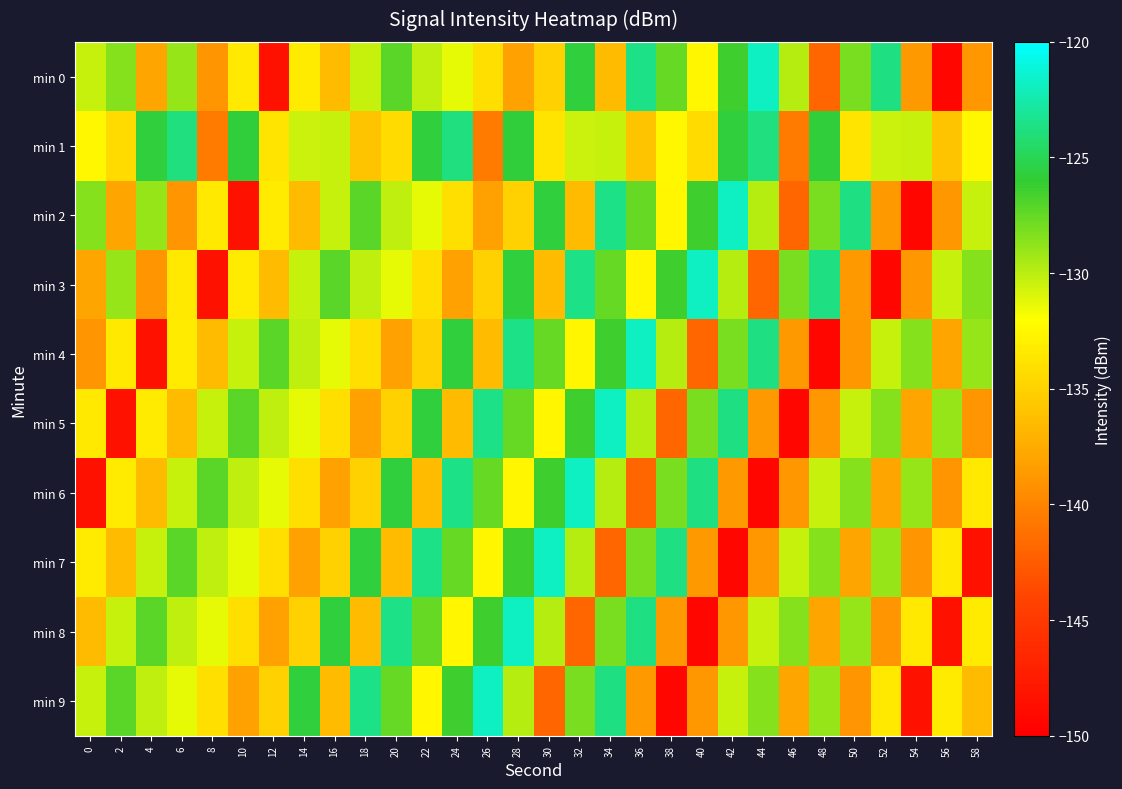

Reading right to left, extract all data points from this chart.

min 0: 58=-138.8	56=-149.3	54=-138.7	52=-123.7	50=-128.1	48=-141.9	46=-129.9	44=-121.8	42=-126.4	40=-132.6	38=-127.6	36=-123.6	34=-136.4	32=-125.7	30=-135.1	28=-138.3	26=-134.1	24=-131.3	22=-130.2	20=-127.1	18=-130.4	16=-136.5	14=-133.3	12=-148.5	10=-133.4	8=-138.9	6=-128.9	4=-138.0	2=-128.5	0=-130.4
min 1: 58=-132.5	56=-135.9	54=-130.3	52=-130.5	50=-133.8	48=-125.8	46=-140.6	44=-123.8	42=-125.7	40=-134.3	38=-132.5	36=-135.9	34=-130.3	32=-130.5	30=-133.8	28=-125.8	26=-140.6	24=-123.8	22=-125.7	20=-134.3	18=-135.9	16=-130.3	14=-130.5	12=-133.8	10=-125.8	8=-140.6	6=-123.8	4=-125.7	2=-134.3	0=-132.5
min 2: 58=-130.4	56=-138.8	54=-149.3	52=-138.7	50=-123.7	48=-128.1	46=-141.9	44=-129.9	42=-121.8	40=-126.4	38=-132.6	36=-127.6	34=-123.6	32=-136.4	30=-125.7	28=-135.1	26=-138.3	24=-134.1	22=-131.3	20=-130.2	18=-127.1	16=-130.4	14=-136.5	12=-133.3	10=-148.5	8=-133.4	6=-138.9	4=-128.9	2=-138.0	0=-128.5
min 3: 58=-128.5	56=-130.4	54=-138.8	52=-149.3	50=-138.7	48=-123.7	46=-128.1	44=-141.9	42=-129.9	40=-121.8	38=-126.4	36=-132.6	34=-127.6	32=-123.6	30=-136.4	28=-125.7	26=-135.1	24=-138.3	22=-134.1	20=-131.3	18=-130.2	16=-127.1	14=-130.4	12=-136.5	10=-133.3	8=-148.5	6=-133.4	4=-138.9	2=-128.9	0=-138.0
min 4: 58=-128.9	56=-138.0	54=-128.5	52=-130.4	50=-138.8	48=-149.3	46=-138.7	44=-123.7	42=-128.1	40=-141.9	38=-129.9	36=-121.8	34=-126.4	32=-132.6	30=-127.6	28=-123.6	26=-136.4	24=-125.7	22=-135.1	20=-138.3	18=-134.1	16=-131.3	14=-130.2	12=-127.1	10=-130.4	8=-136.5	6=-133.3	4=-148.5	2=-133.4	0=-138.9
min 5: 58=-138.9	56=-128.9	54=-138.0	52=-128.5	50=-130.4	48=-138.8	46=-149.3	44=-138.7	42=-123.7	40=-128.1	38=-141.9	36=-129.9	34=-121.8	32=-126.4	30=-132.6	28=-127.6	26=-123.6	24=-136.4	22=-125.7	20=-135.1	18=-138.3	16=-134.1	14=-131.3	12=-130.2	10=-127.1	8=-130.4	6=-136.5	4=-133.3	2=-148.5	0=-133.4
min 6: 58=-133.4	56=-138.9	54=-128.9	52=-138.0	50=-128.5	48=-130.4	46=-138.8	44=-149.3	42=-138.7	40=-123.7	38=-128.1	36=-141.9	34=-129.9	32=-121.8	30=-126.4	28=-132.6	26=-127.6	24=-123.6	22=-136.4	20=-125.7	18=-135.1	16=-138.3	14=-134.1	12=-131.3	10=-130.2	8=-127.1	6=-130.4	4=-136.5	2=-133.3	0=-148.5
min 7: 58=-148.5	56=-133.4	54=-138.9	52=-128.9	50=-138.0	48=-128.5	46=-130.4	44=-138.8	42=-149.3	40=-138.7	38=-123.7	36=-128.1	34=-141.9	32=-129.9	30=-121.8	28=-126.4	26=-132.6	24=-127.6	22=-123.6	20=-136.4	18=-125.7	16=-135.1	14=-138.3	12=-134.1	10=-131.3	8=-130.2	6=-127.1	4=-130.4	2=-136.5	0=-133.3
min 8: 58=-133.3	56=-148.5	54=-133.4	52=-138.9	50=-128.9	48=-138.0	46=-128.5	44=-130.4	42=-138.8	40=-149.3	38=-138.7	36=-123.7	34=-128.1	32=-141.9	30=-129.9	28=-121.8	26=-126.4	24=-132.6	22=-127.6	20=-123.6	18=-136.4	16=-125.7	14=-135.1	12=-138.3	10=-134.1	8=-131.3	6=-130.2	4=-127.1	2=-130.4	0=-136.5
min 9: 58=-136.5	56=-133.3	54=-148.5	52=-133.4	50=-138.9	48=-128.9	46=-138.0	44=-128.5	42=-130.4	40=-138.8	38=-149.3	36=-138.7	34=-123.7	32=-128.1	30=-141.9	28=-129.9	26=-121.8	24=-126.4	22=-132.6	20=-127.6	18=-123.6	16=-136.4	14=-125.7	12=-135.1	10=-138.3	8=-134.1	6=-131.3	4=-130.2	2=-127.1	0=-130.4